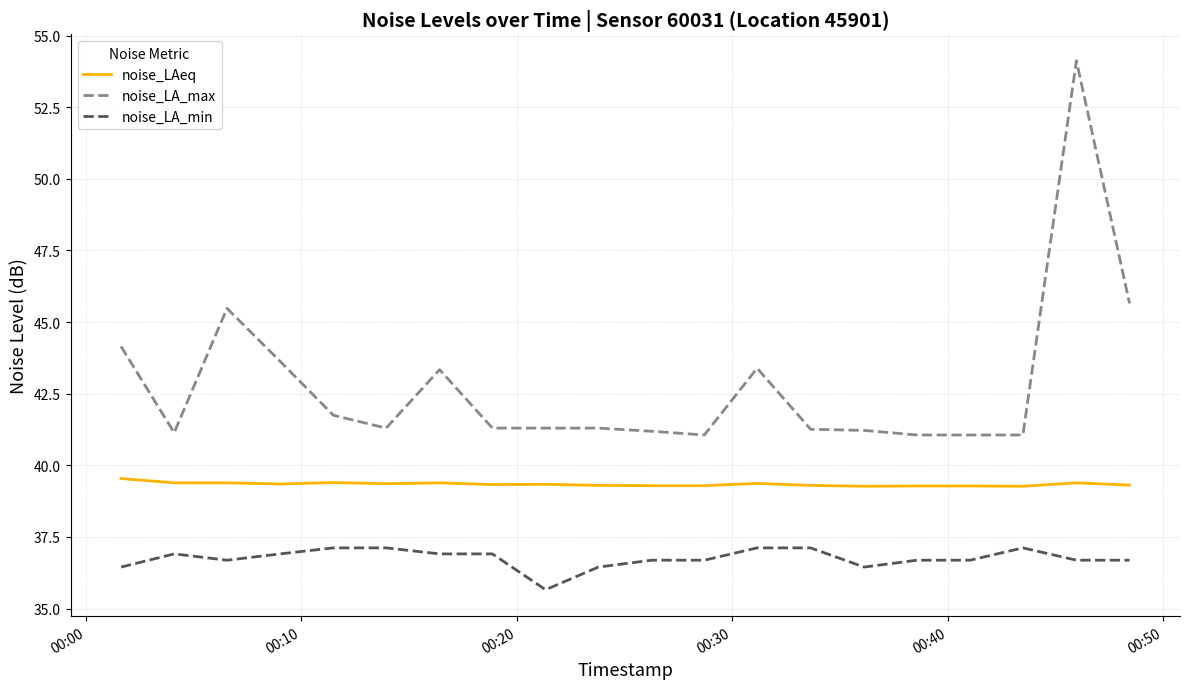

List the series in order of their overall mean, highest first.

noise_LA_max, noise_LAeq, noise_LA_min